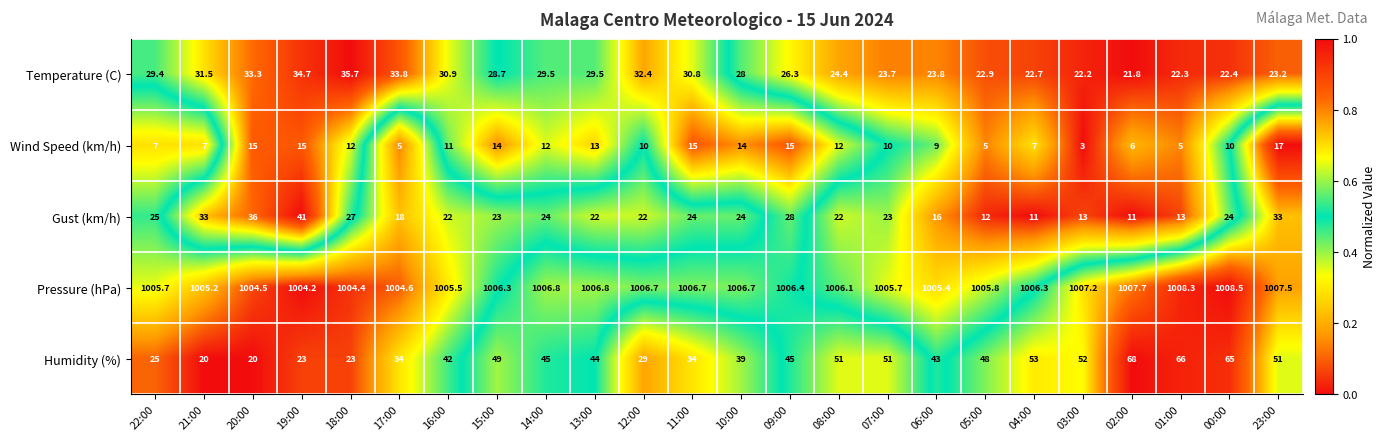

Count the number of data series in this chart.

5